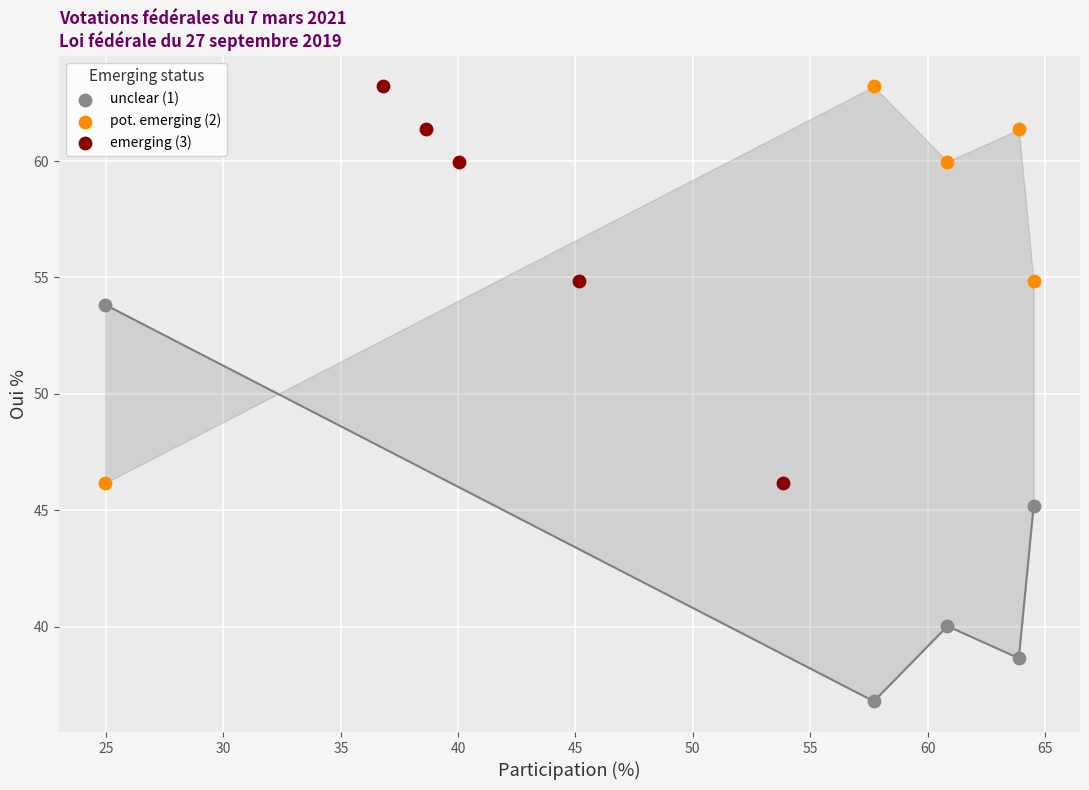

Which series reaches the minimum Y coordinate?

unclear (1)